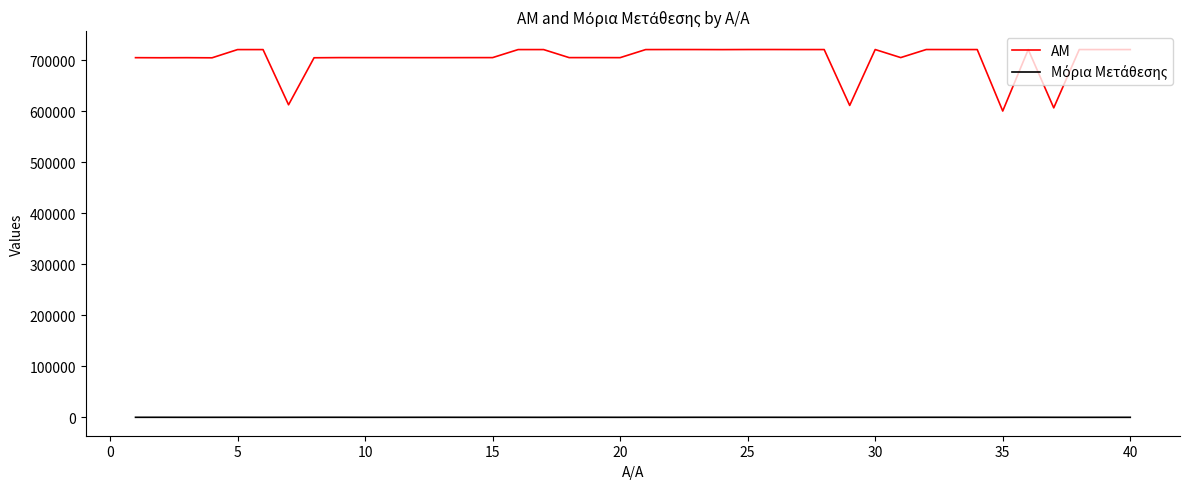

What is the greatest value displayed?

721281